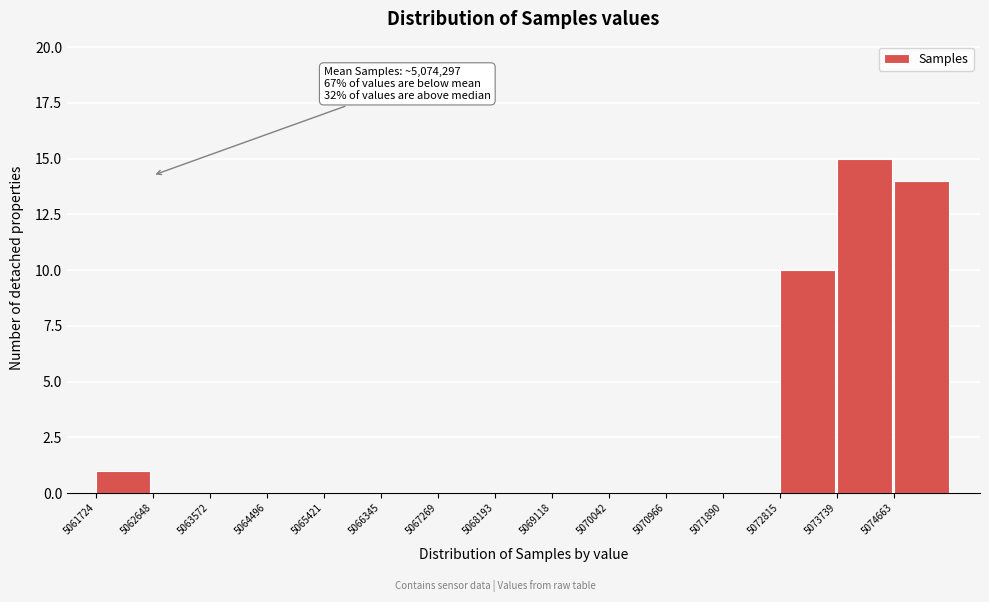

Over which range of the x-axis is the bar tallest?

5073700 to 5074700